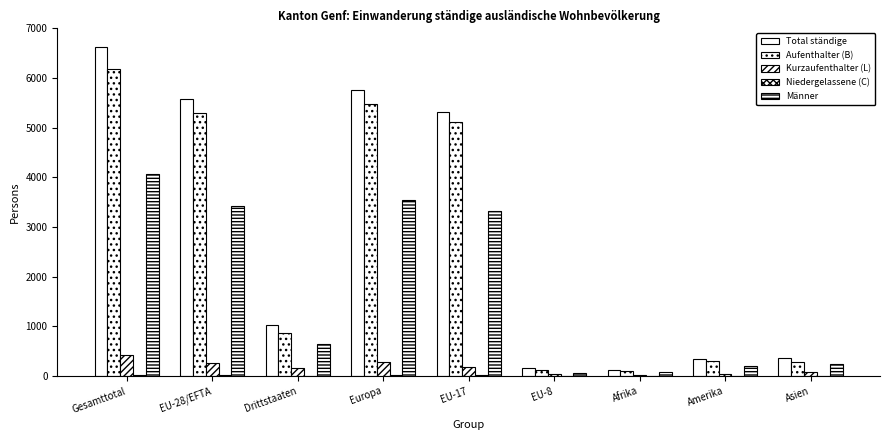

How many distinct data groups are displayed?

5